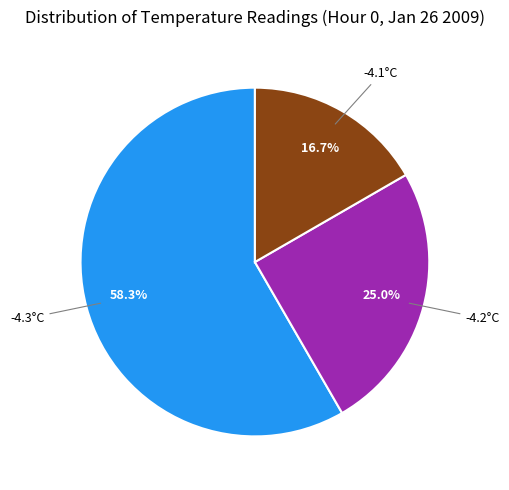

Is there any slice that represents more than half of the pie?

Yes